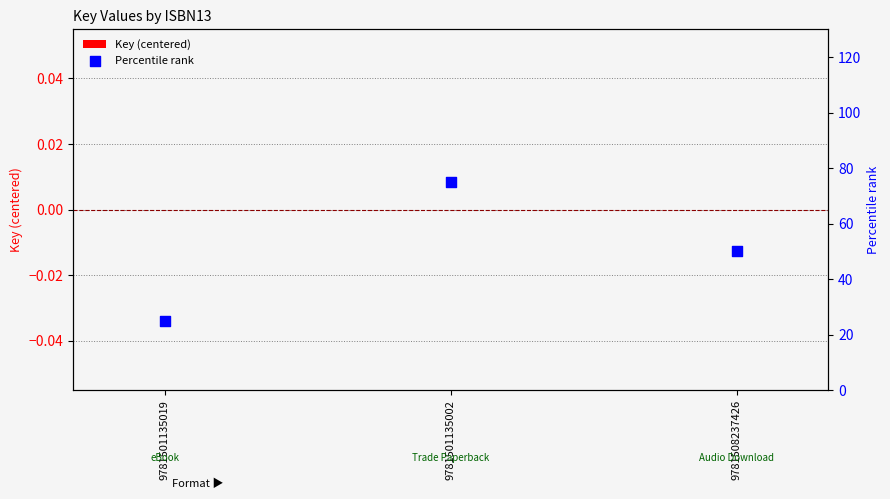

At how many categories does at least one series exceed 57?

1